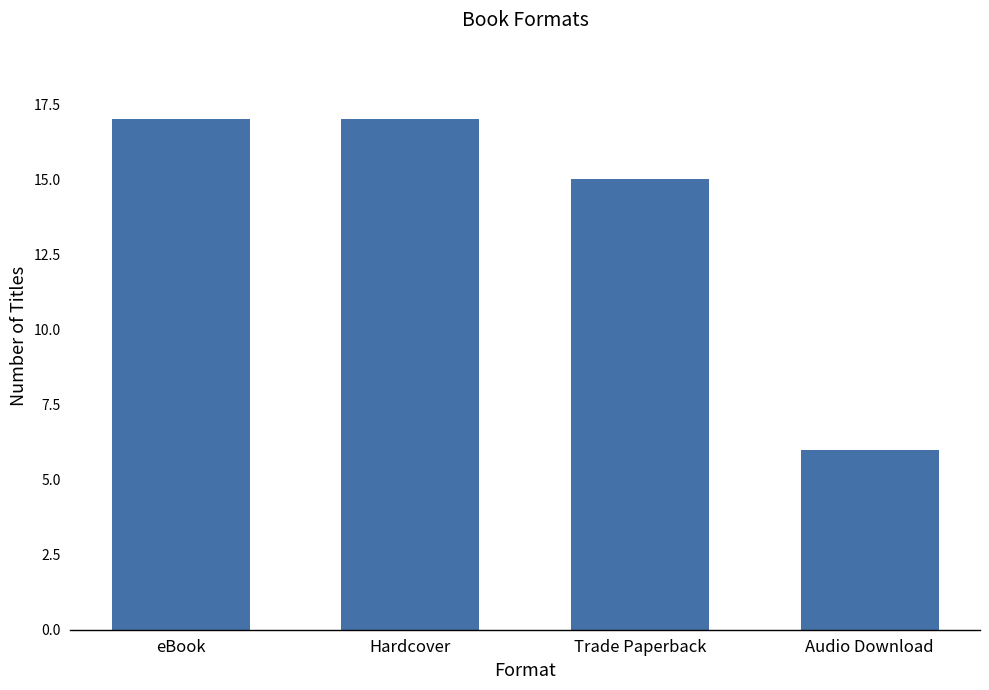

Count the values in the range 15 to 17.

3